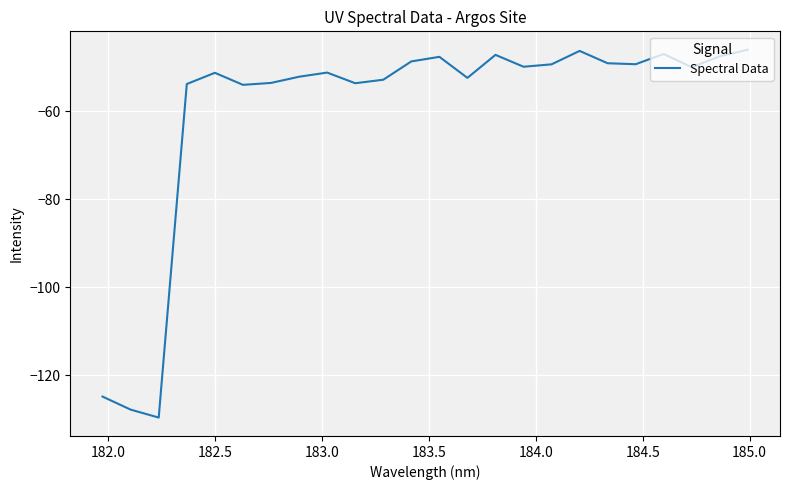

What is the minimum value shown in the chart?

-129.7